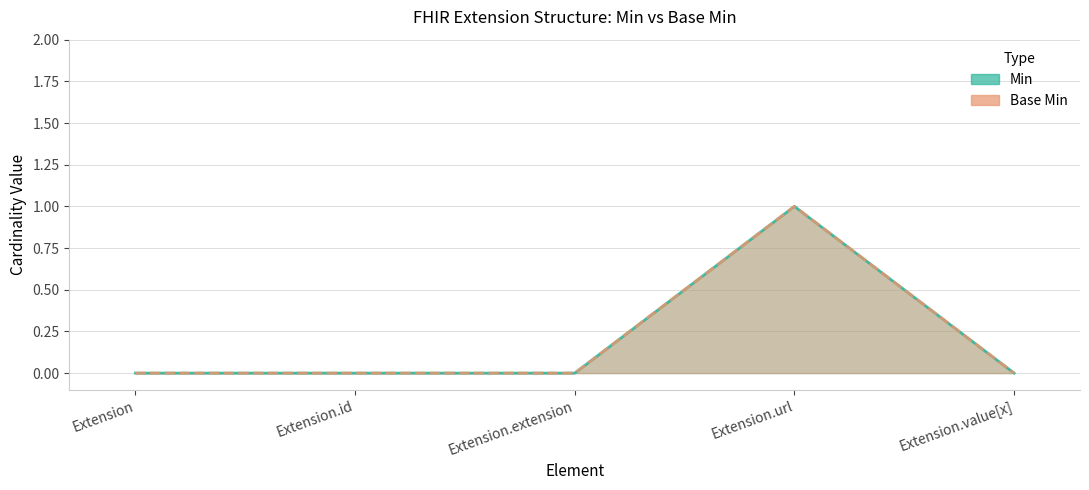

Count the number of categories in the chart.

5